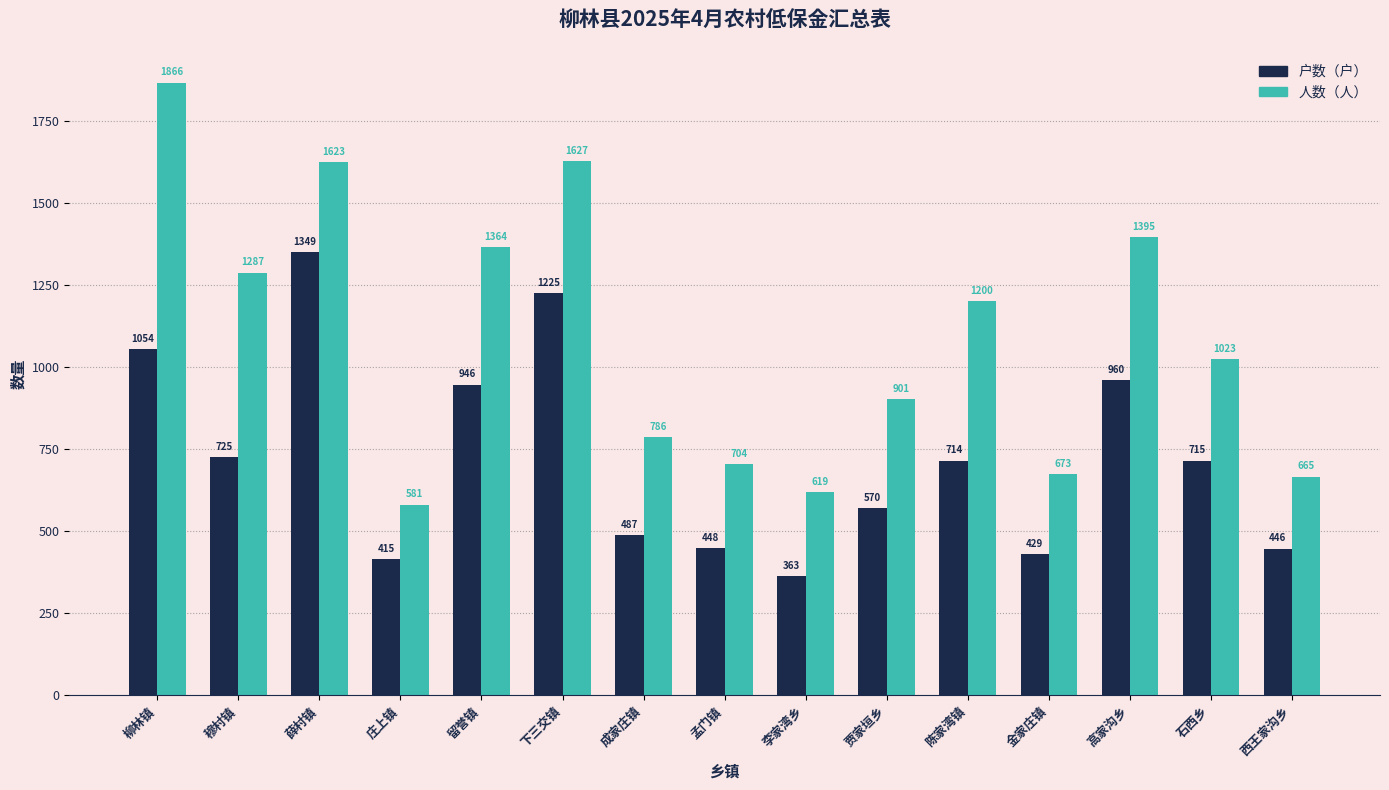

Where is 户数（户） nearest to the value 856?

留誉镇